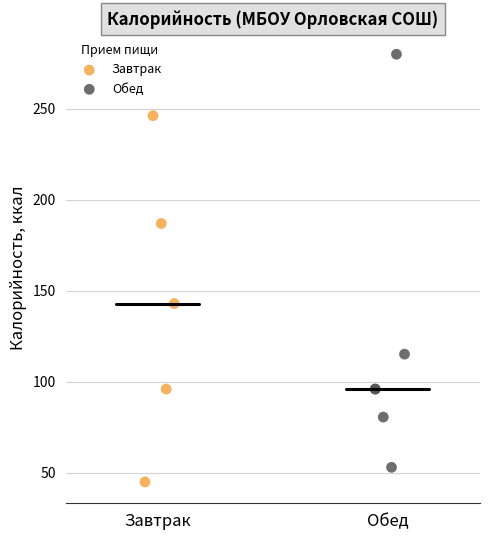

Which series contains the highest Y value?

Обед